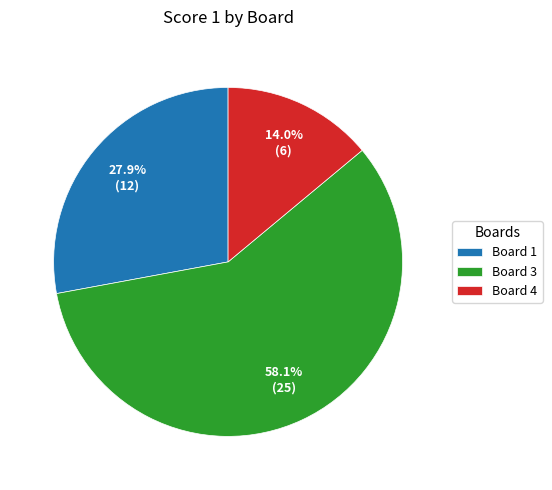

Does Board 4 represent more than half of the total?

No